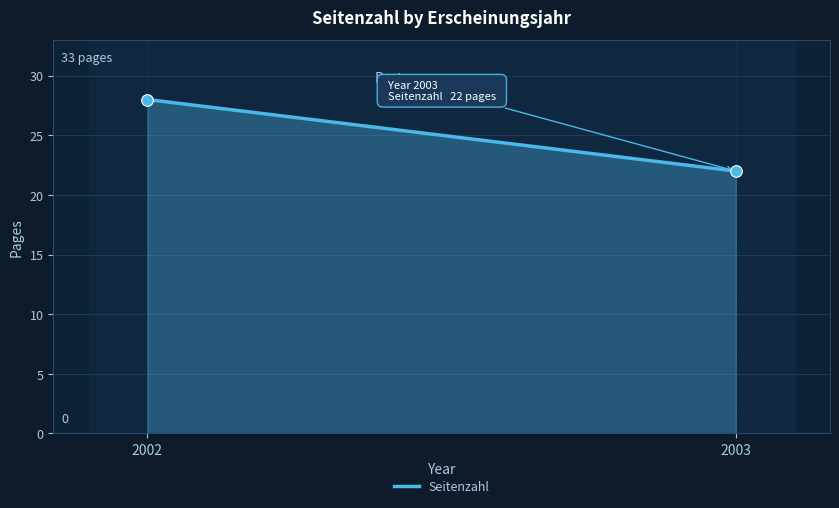

What is the average X value?

2002